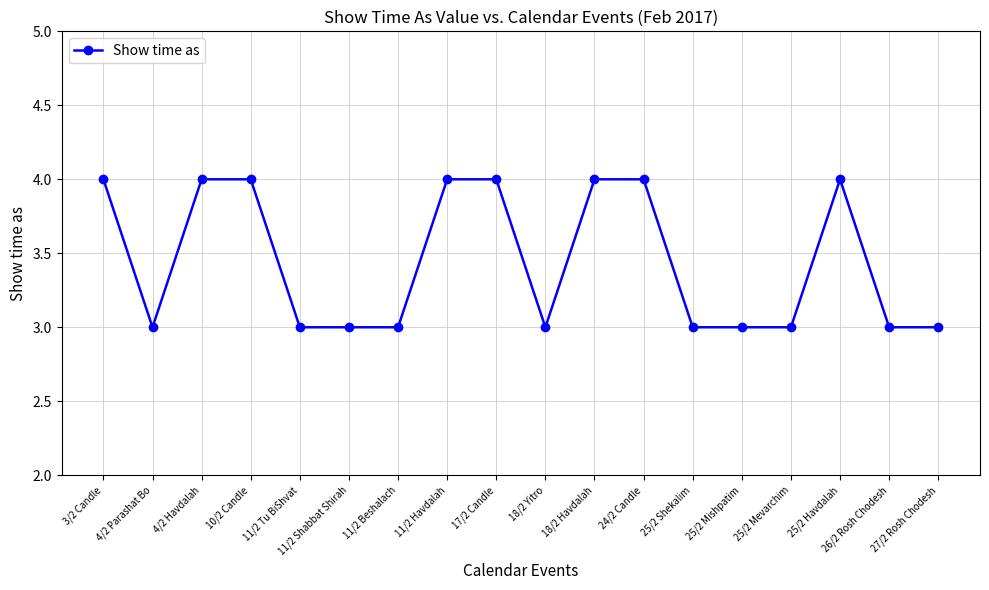

What is the average value?

3